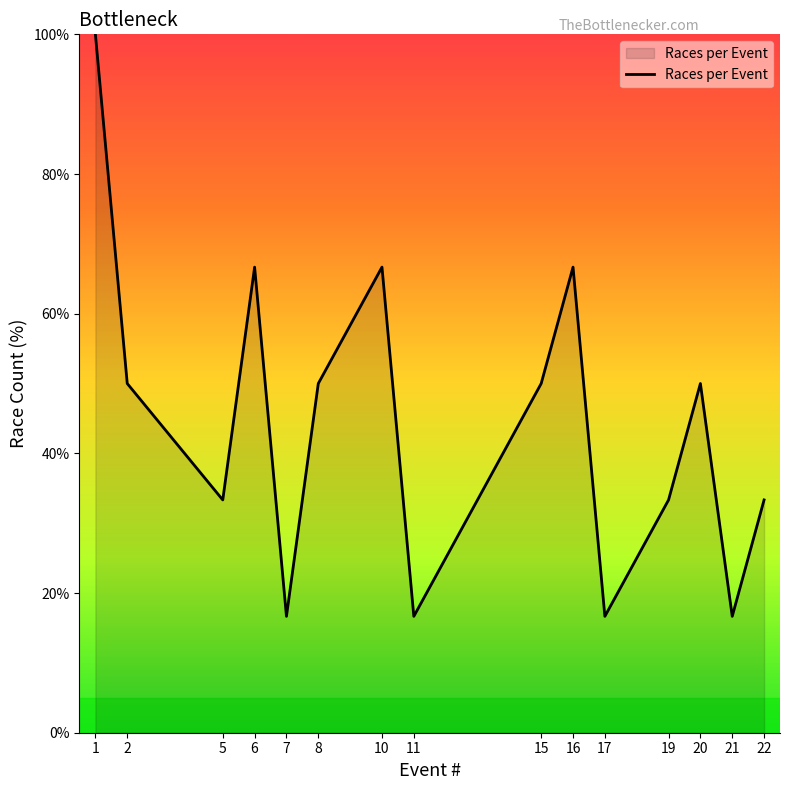

The chart shows a value of 16.7 at 17. True or false?

True